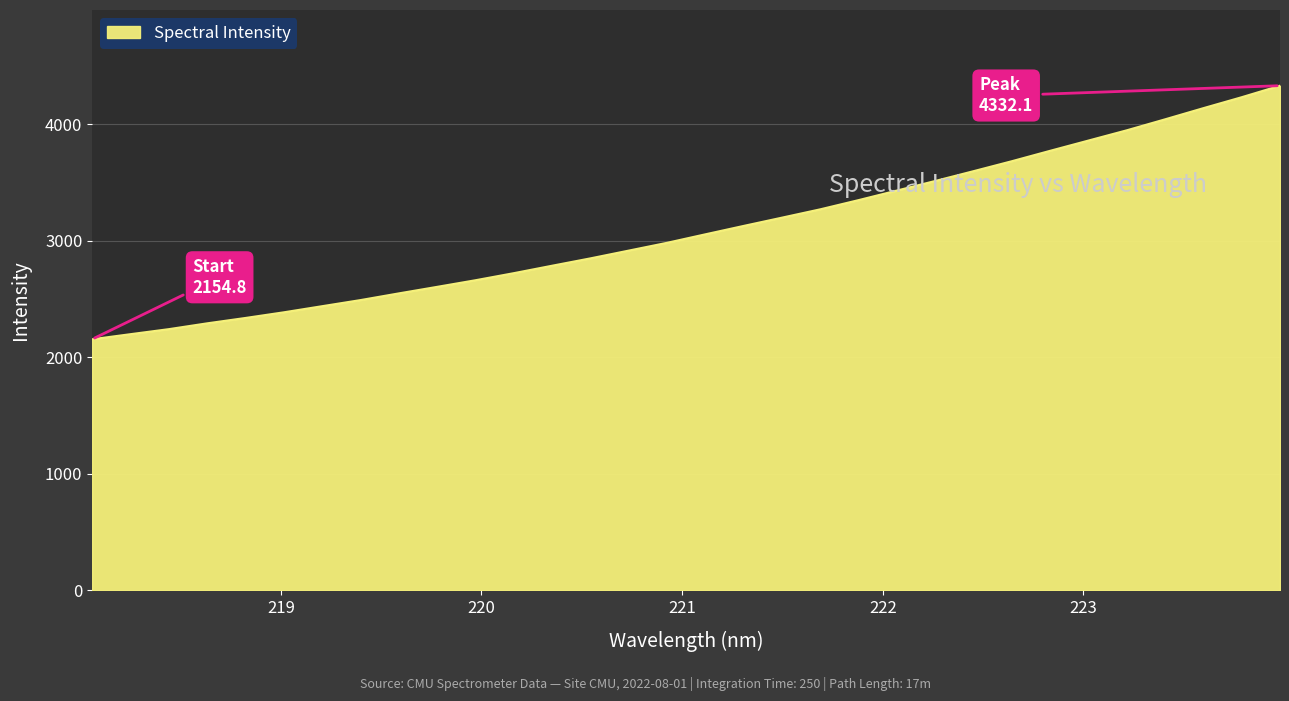

What is the difference between the second highest and second lowest values?

2034.7